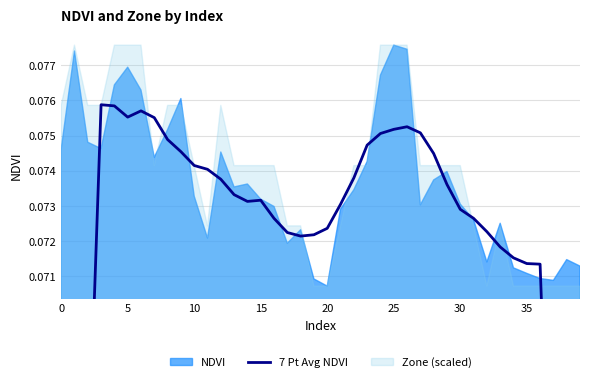

Where is the data nearest to the value 0?

39